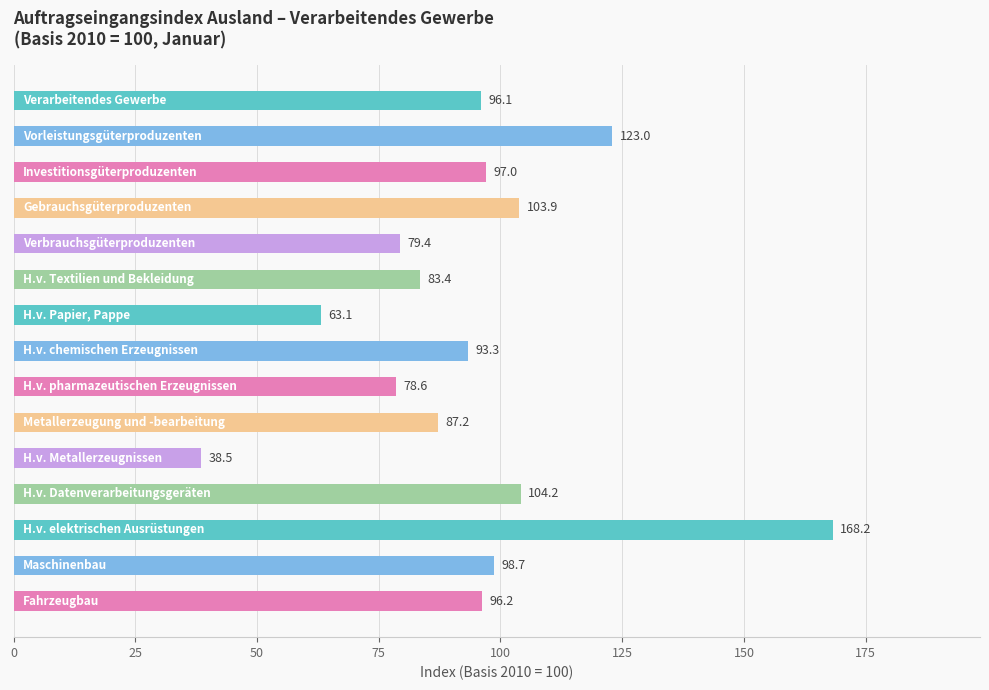

What is the average value?

94.1